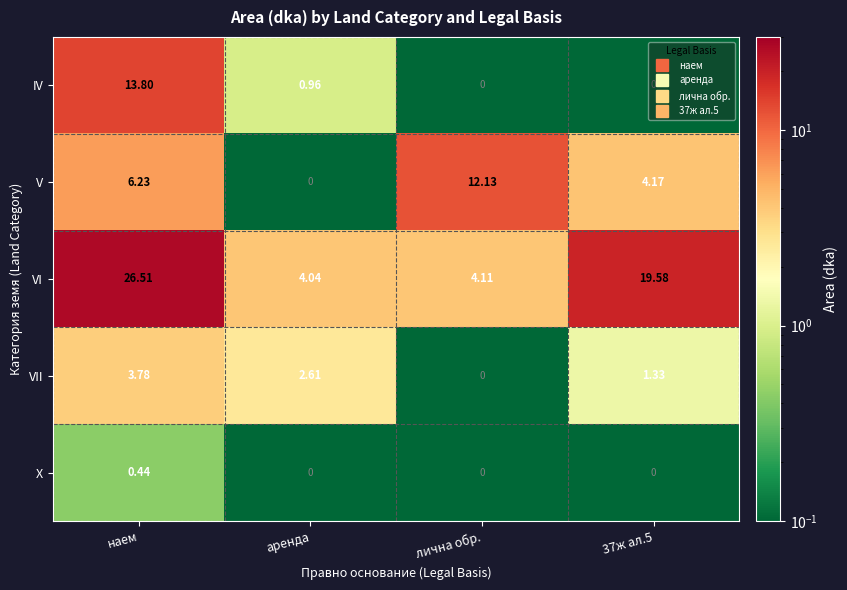

At which label does VII first exceed 2?

наем